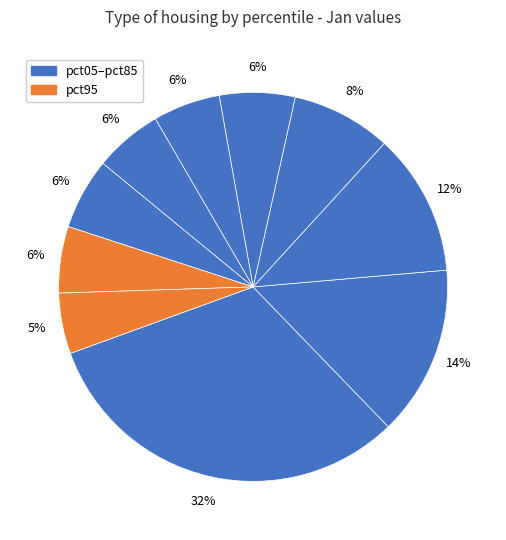

What is the largest slice in the pie chart?

pct05